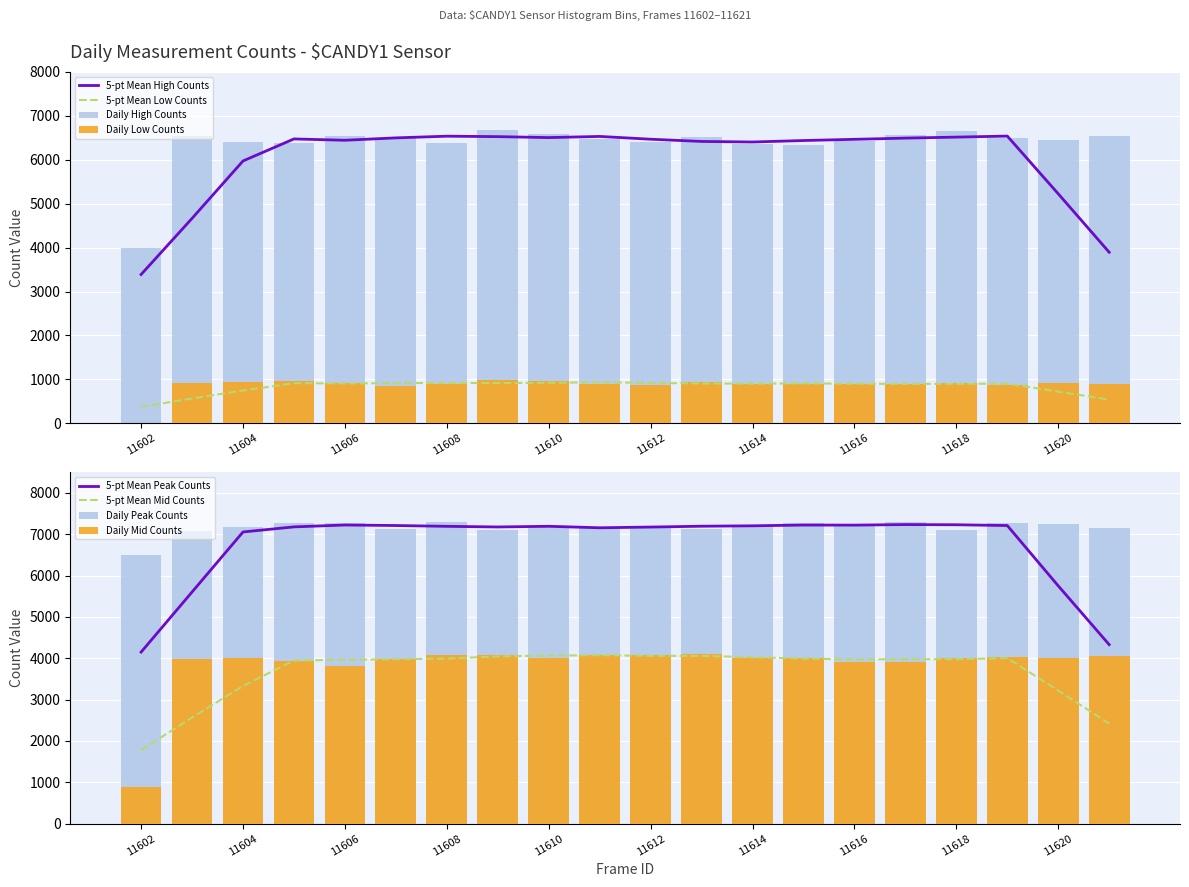

Does the chart contain stacked bars?

No